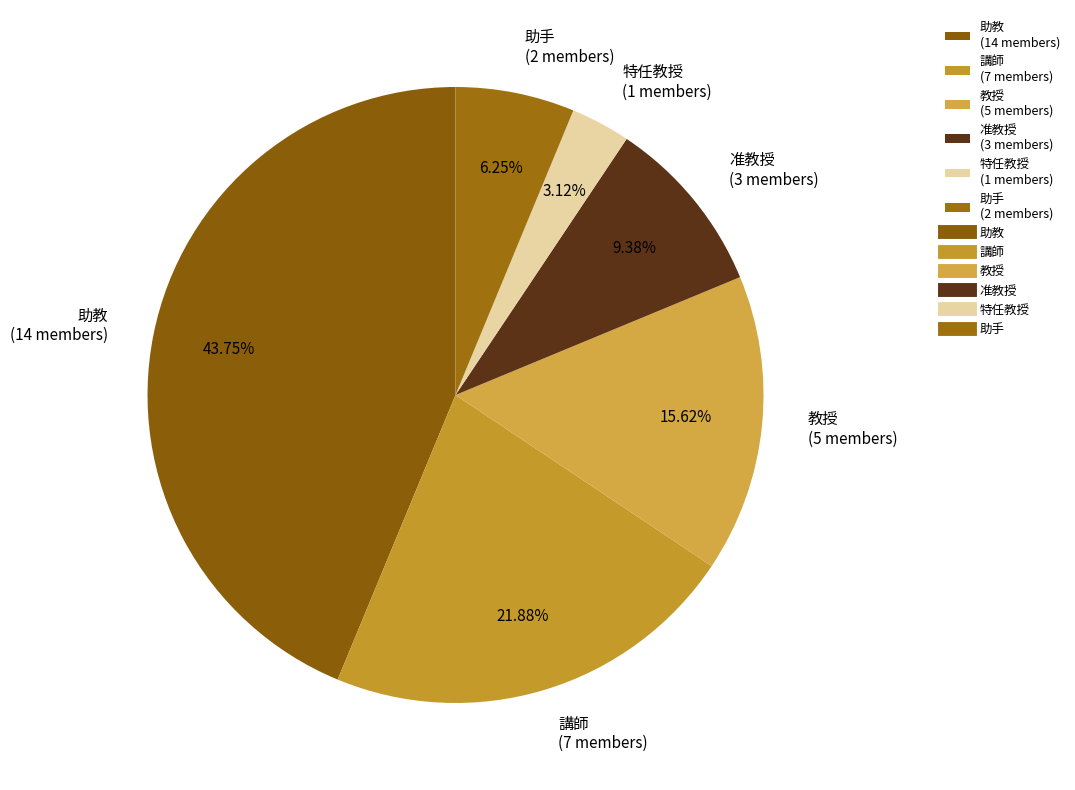

Which has a higher value, 助手 (2 members) or 教授 (5 members)?

教授 (5 members)